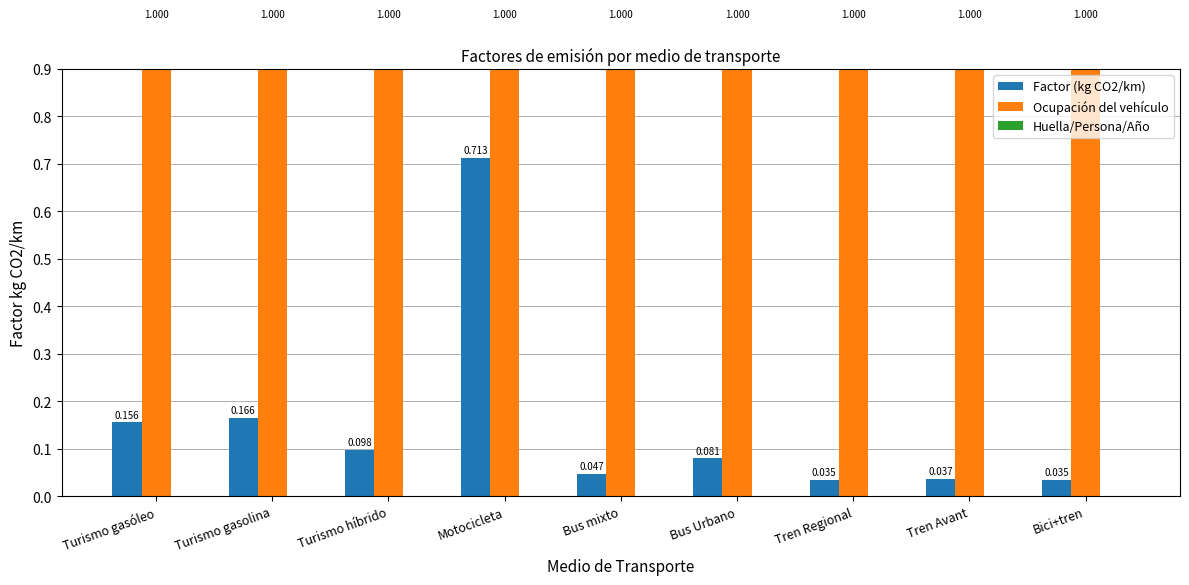

How many groups of bars are there?

9